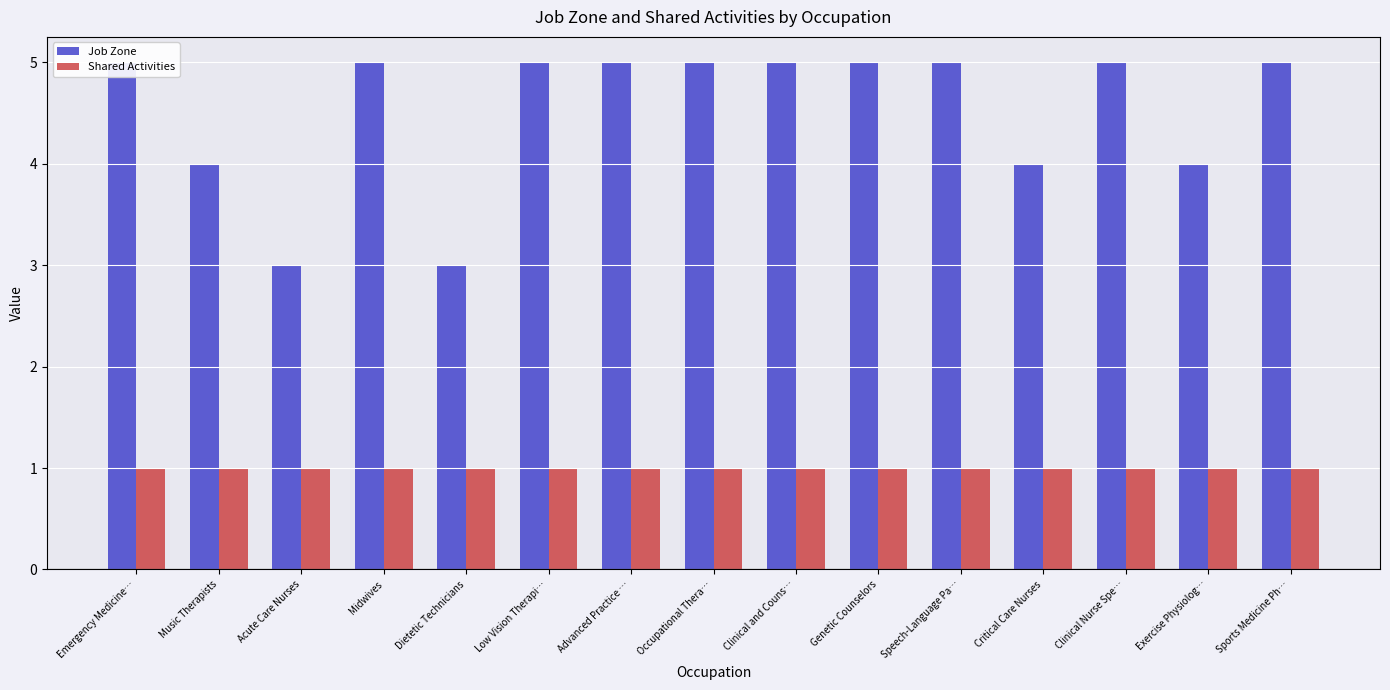

Rank the series at Genetic Counselors from highest to lowest value.

Job Zone, Shared Activities